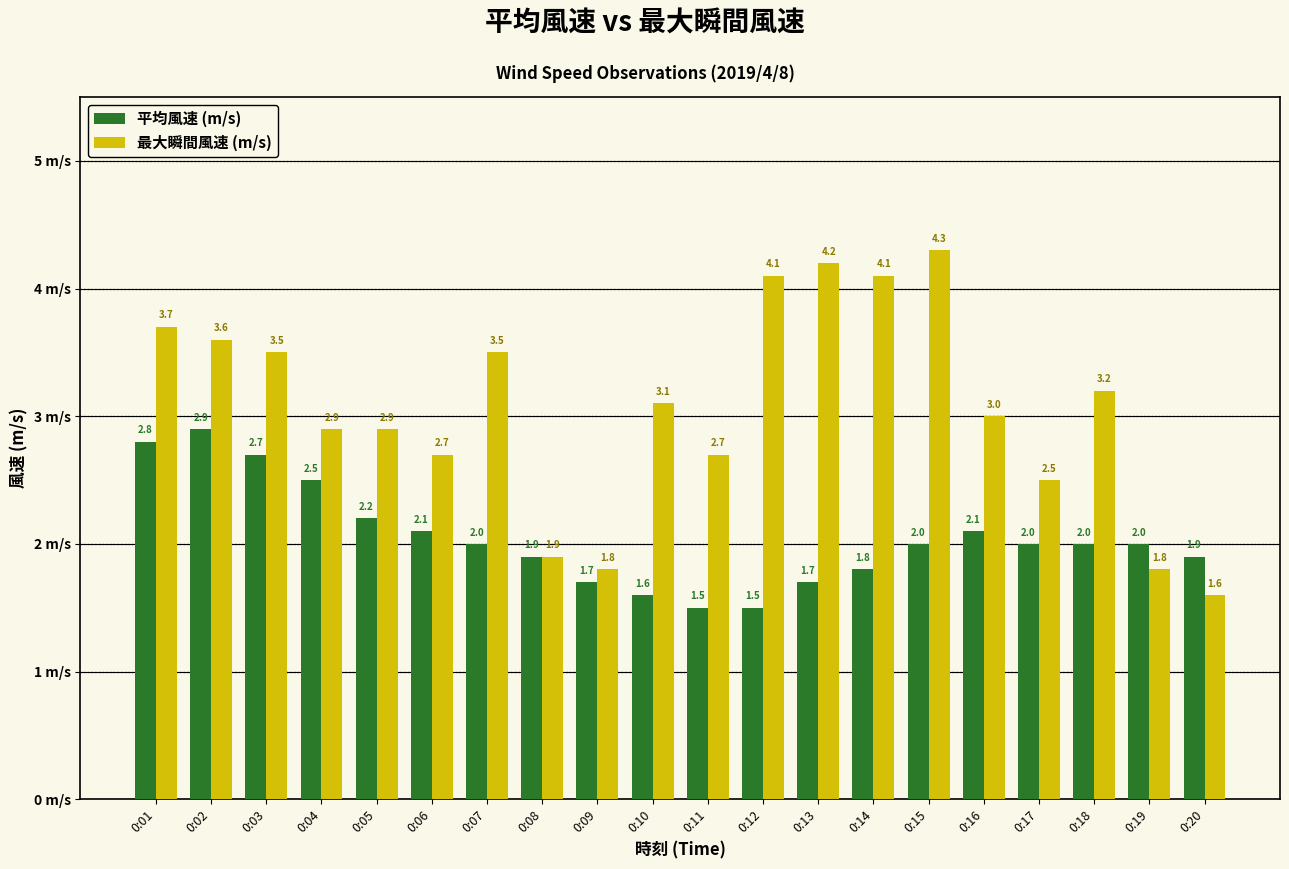

The 平均風速 (m/s) series shows 2.7 at 0:03. True or false?

True